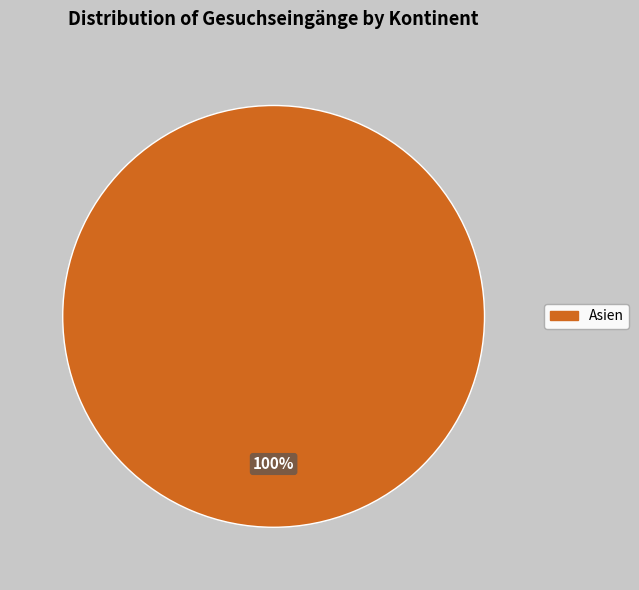

How many slices are in this pie chart?

1